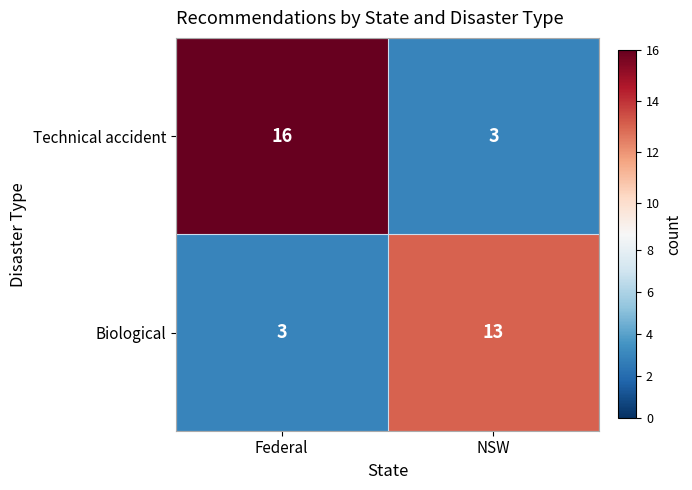

What is the minimum value shown in the chart?

3